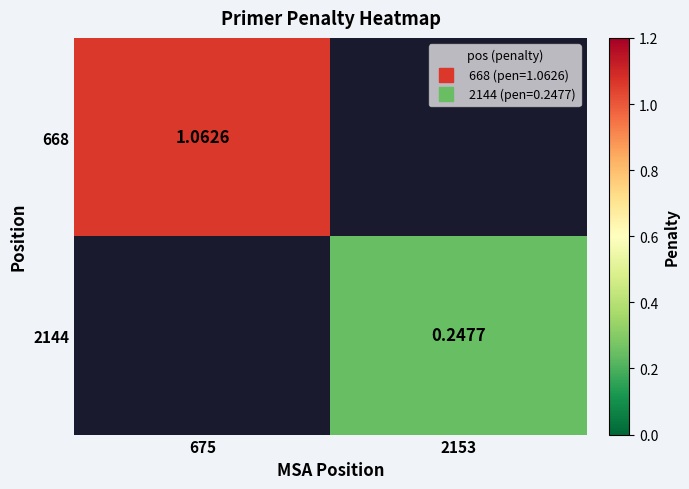

How many categories are shown in the chart?

2